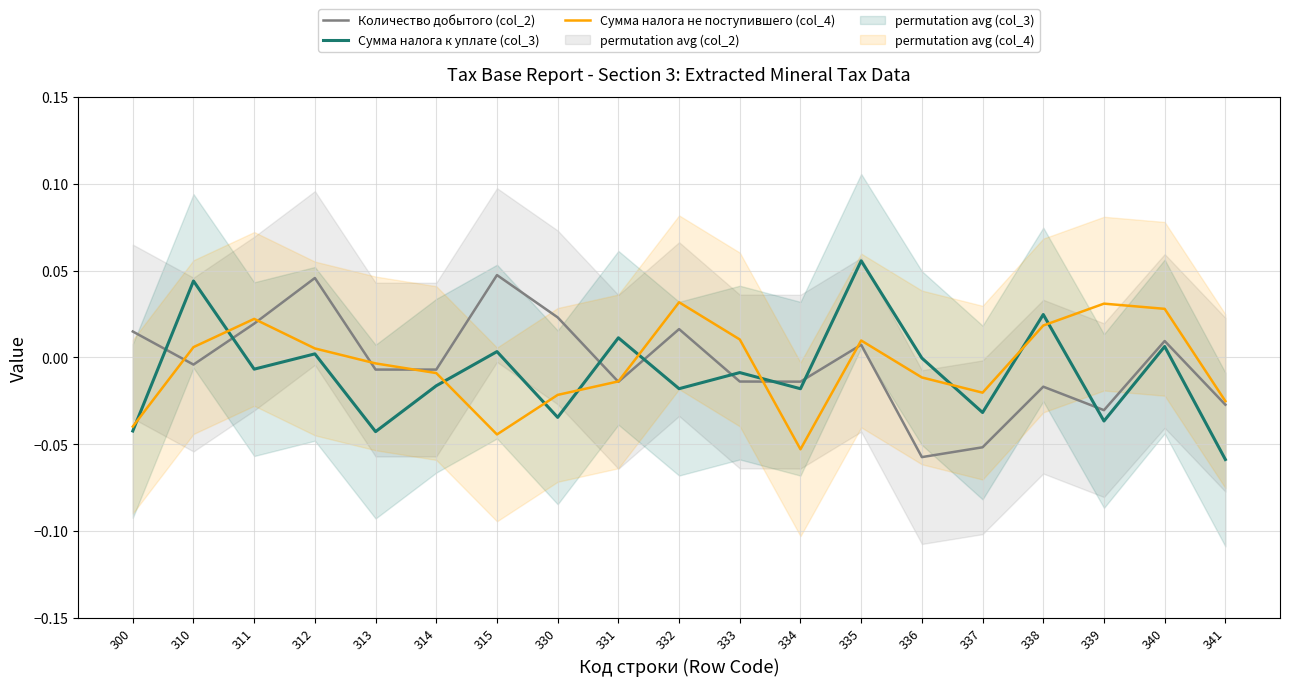

The value of Количество добытого (col_2) at 312 is 0.1. True or false?

False